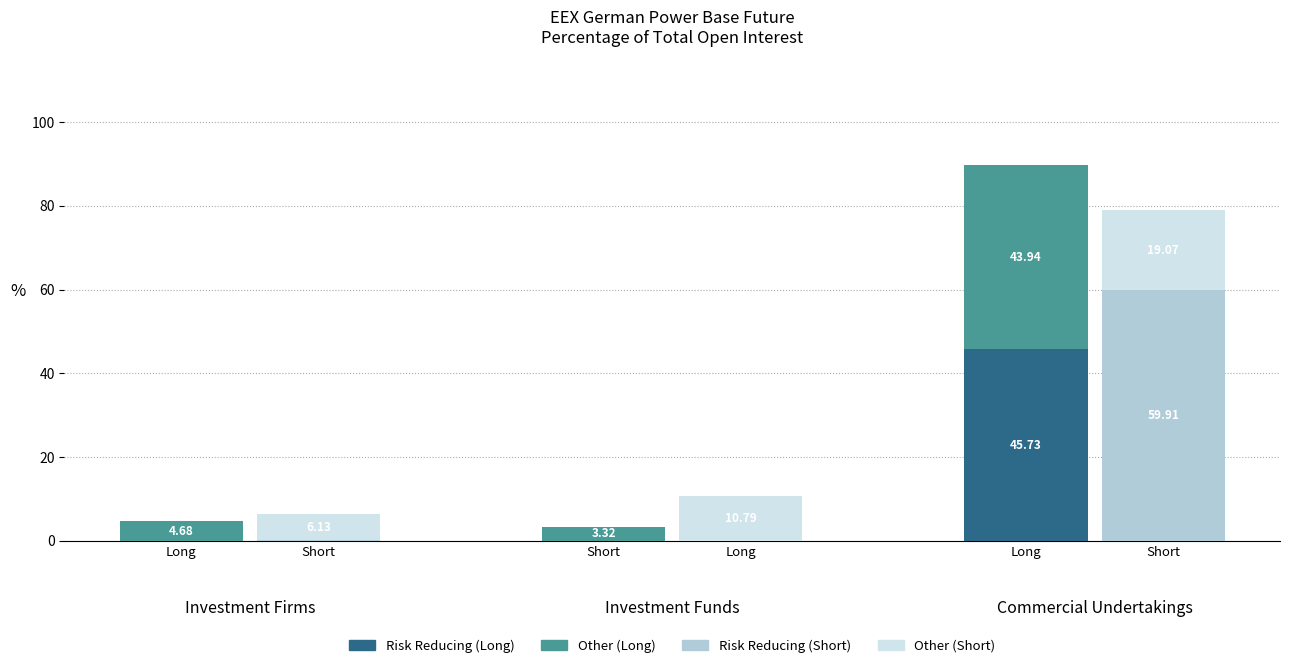

Where is Other (Long) nearest to the value 23?

Long